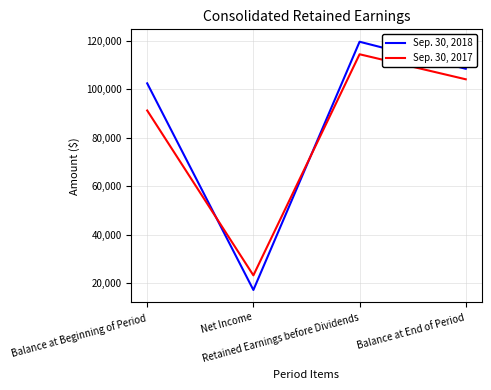

True or false: Sep. 30, 2017 and Sep. 30, 2018 cross at least once.

True